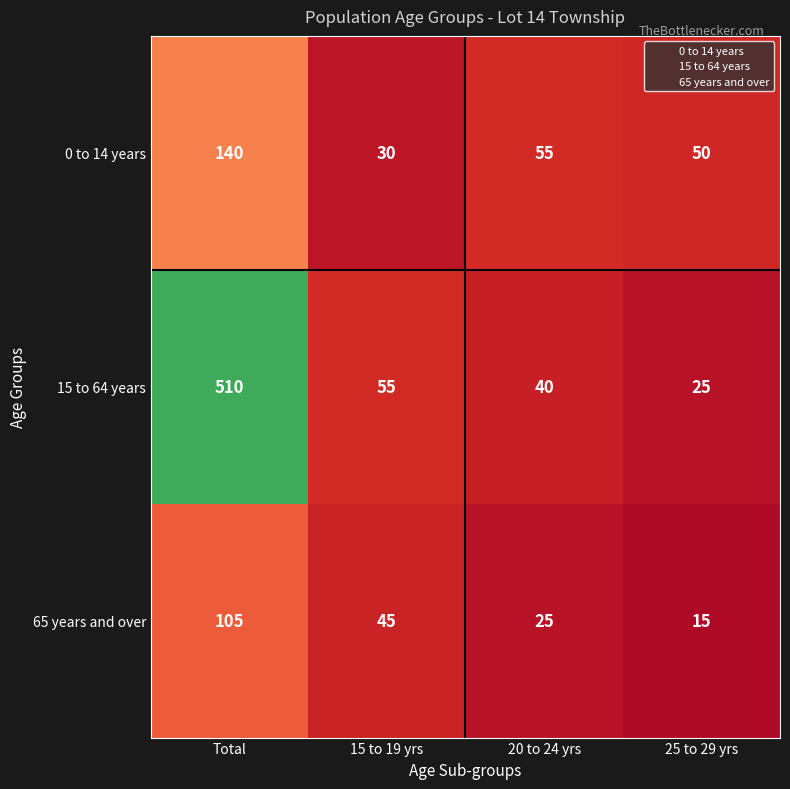

How many series are shown in this chart?

3